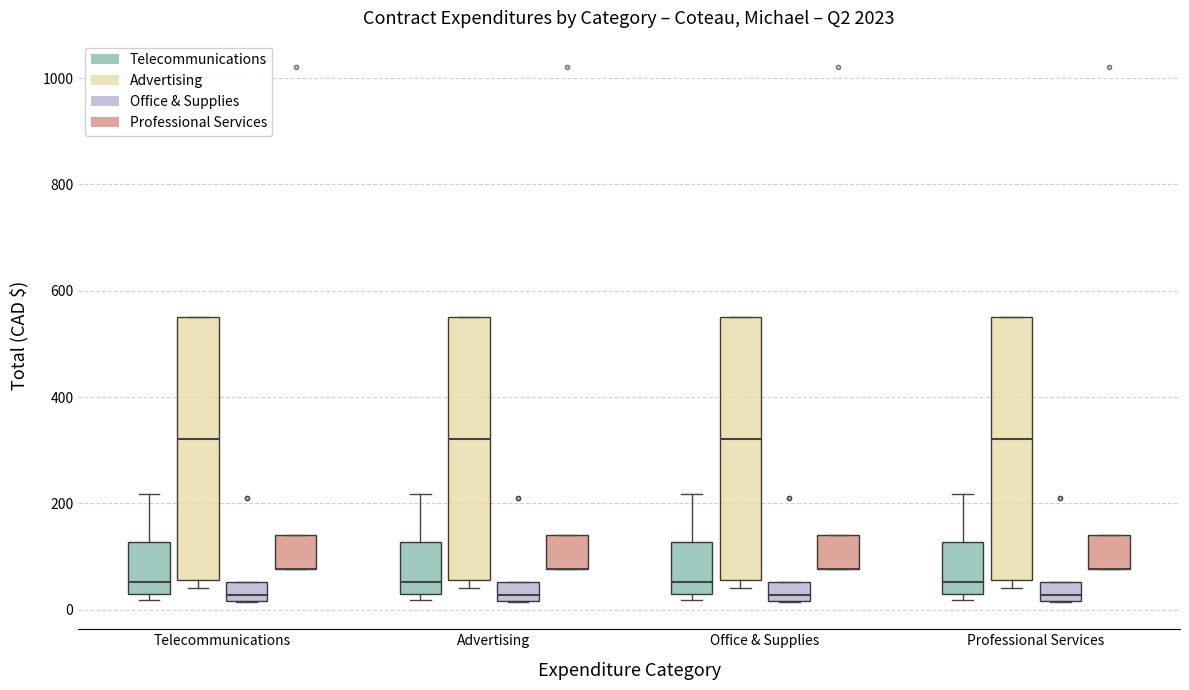

Reading left to right, read every box against the y-axis: the position of its median line, the range the box covers, and the ends of its whiskers. The values are not printed on the chart, so give them approximately, as read against the axis.

Telecommunications (Telecommunications): median 60, box 20 to 120, whiskers 20 (just below the box's lower edge) to 220
Telecommunications (Advertising): median 320, box 60 to 560, whiskers 40 to 560
Telecommunications (Office & Supplies): median 20 (just above the box's lower edge), box 20 to 60, whiskers 20 to 60
Telecommunications (Professional Services): median 80 (drawn on the box's lower edge), box 80 to 140, whiskers 80 to 140
Advertising (Telecommunications): median 60, box 20 to 120, whiskers 20 (just below the box's lower edge) to 220
Advertising (Advertising): median 320, box 60 to 560, whiskers 40 to 560
Advertising (Office & Supplies): median 20 (just above the box's lower edge), box 20 to 60, whiskers 20 to 60
Advertising (Professional Services): median 80 (drawn on the box's lower edge), box 80 to 140, whiskers 80 to 140
Office & Supplies (Telecommunications): median 60, box 20 to 120, whiskers 20 (just below the box's lower edge) to 220
Office & Supplies (Advertising): median 320, box 60 to 560, whiskers 40 to 560
Office & Supplies (Office & Supplies): median 20 (just above the box's lower edge), box 20 to 60, whiskers 20 to 60
Office & Supplies (Professional Services): median 80 (drawn on the box's lower edge), box 80 to 140, whiskers 80 to 140
Professional Services (Telecommunications): median 60, box 20 to 120, whiskers 20 (just below the box's lower edge) to 220
Professional Services (Advertising): median 320, box 60 to 560, whiskers 40 to 560
Professional Services (Office & Supplies): median 20 (just above the box's lower edge), box 20 to 60, whiskers 20 to 60
Professional Services (Professional Services): median 80 (drawn on the box's lower edge), box 80 to 140, whiskers 80 to 140